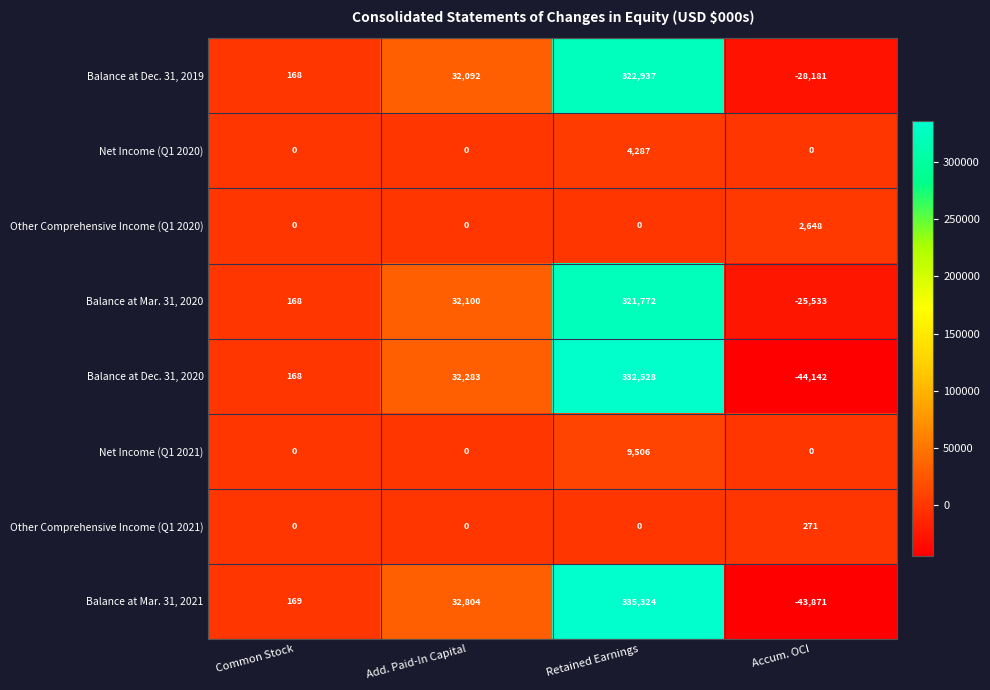

What is the maximum value shown in the chart?

335324